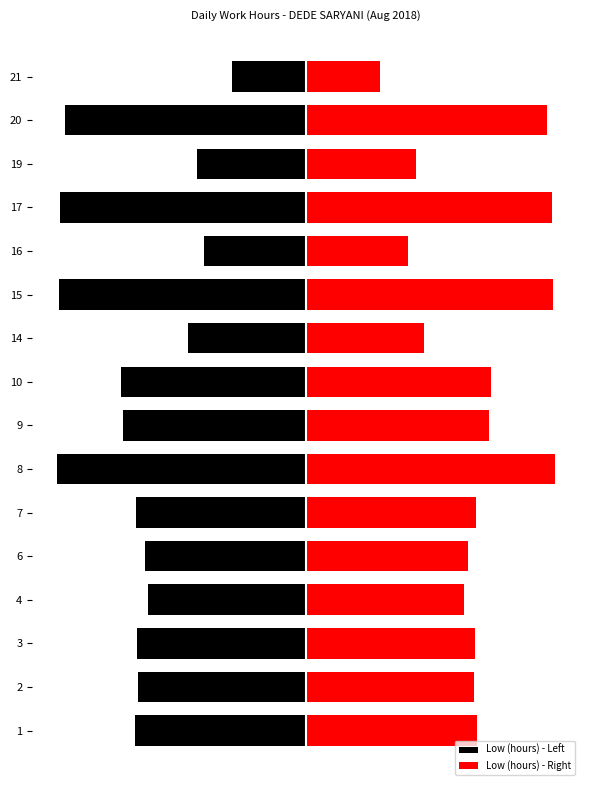

Which has a higher value, 20 or 6?

6